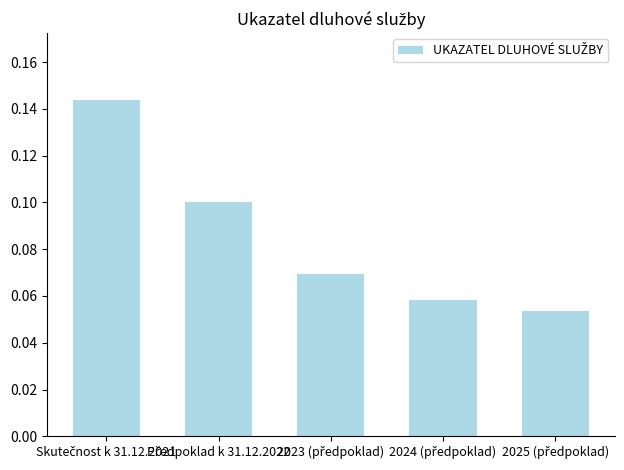

What is the sum of all values?

0.4